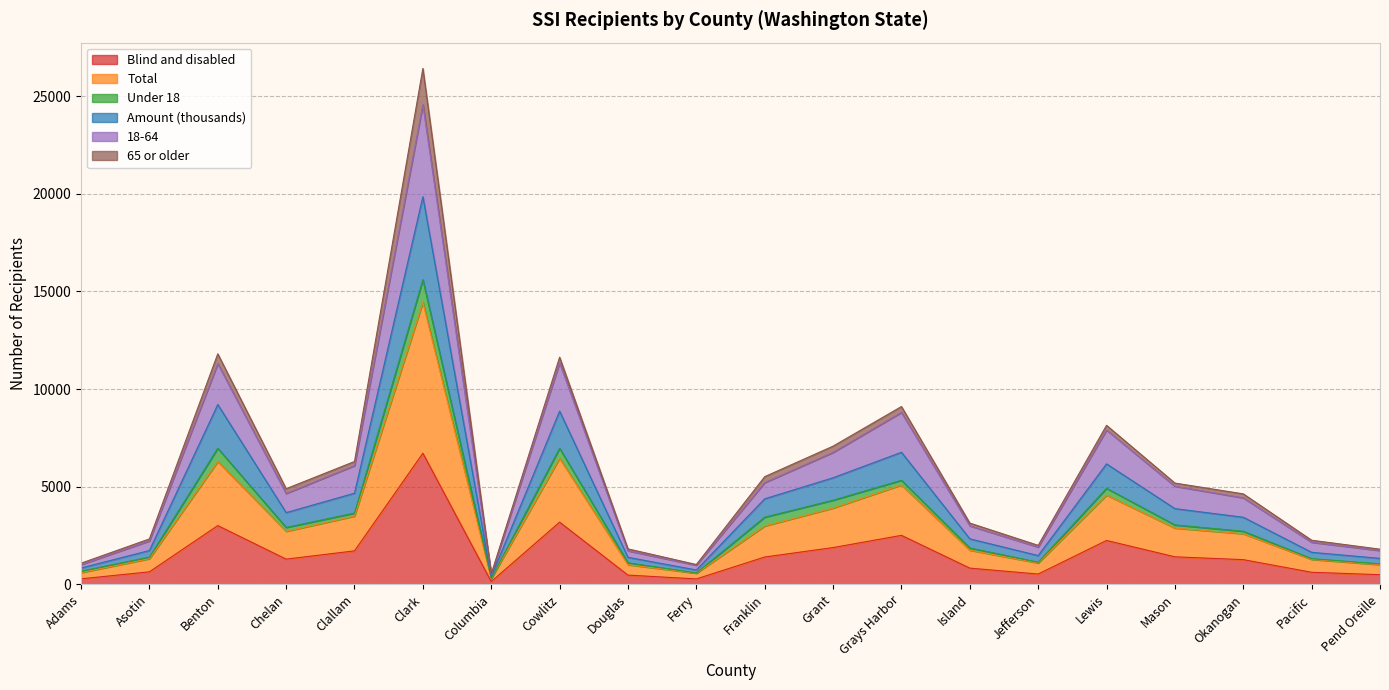

True or false: Amount (thousands) and Total intersect in this chart.

False